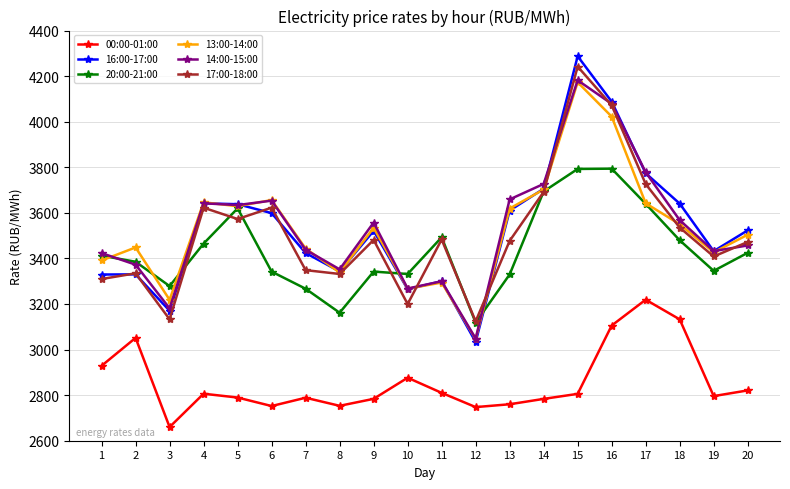

What is the maximum value shown in the chart?

4287.4